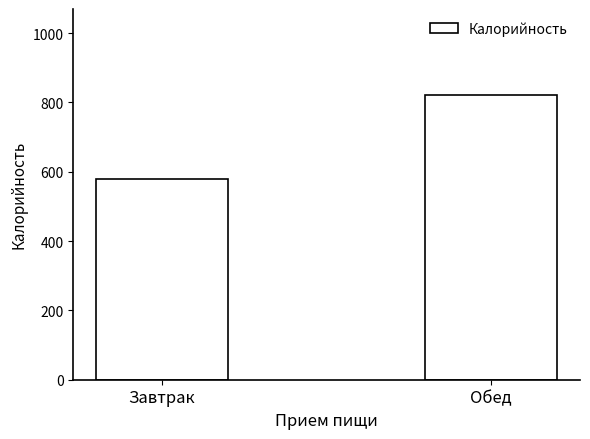

Between Завтрак and Обед, which is larger?

Обед